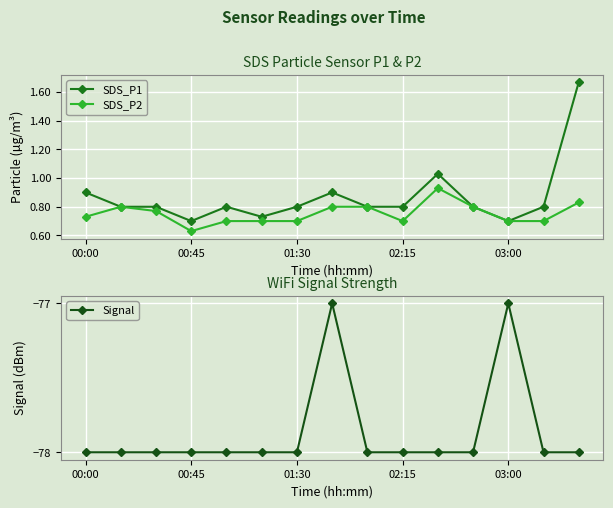

Which category has the lowest value in the Signal series?

00:00